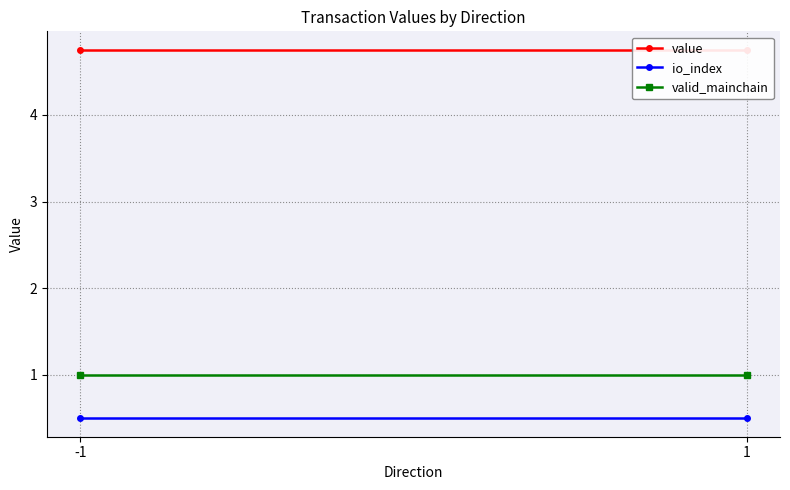

Reading left to right, extract all data points from this chart.

value: 4.8	4.8
io_index: 0.5	0.5
valid_mainchain: 1.0	1.0